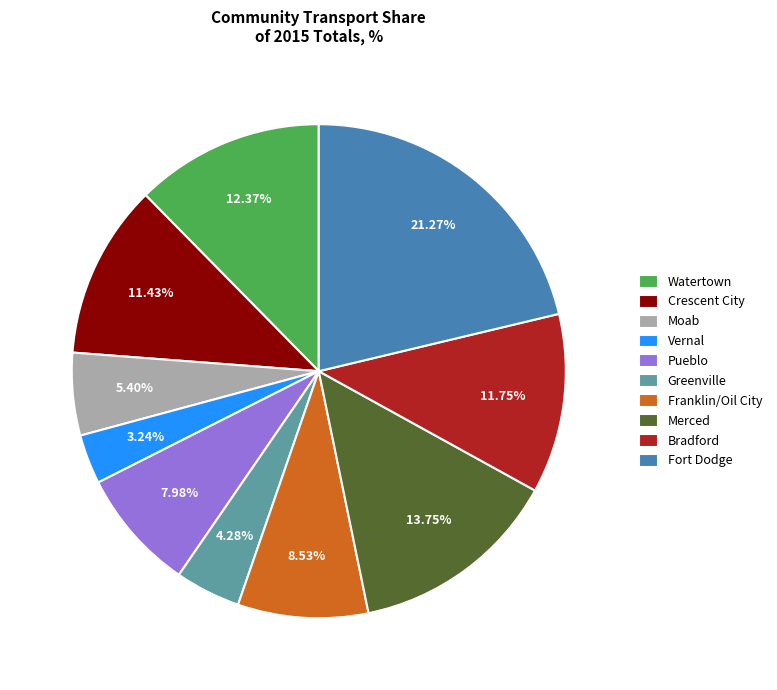

To the nearest percent, what portion does Fort Dodge represent?

21%